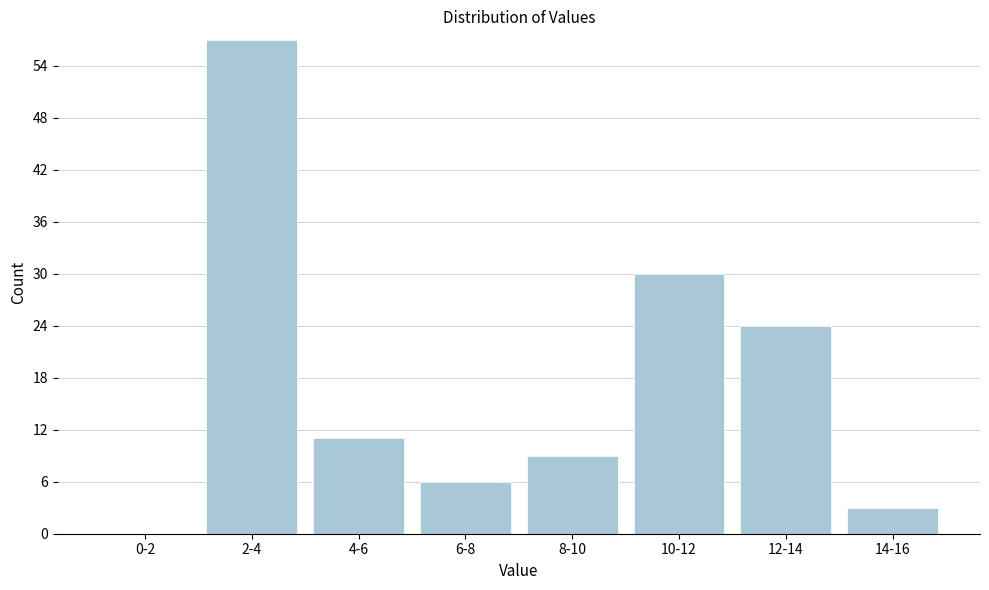

Reading left to right, list all the values displayed in this chart.

0-2=0	2-4=57	4-6=11	6-8=6	8-10=9	10-12=30	12-14=24	14-16=3